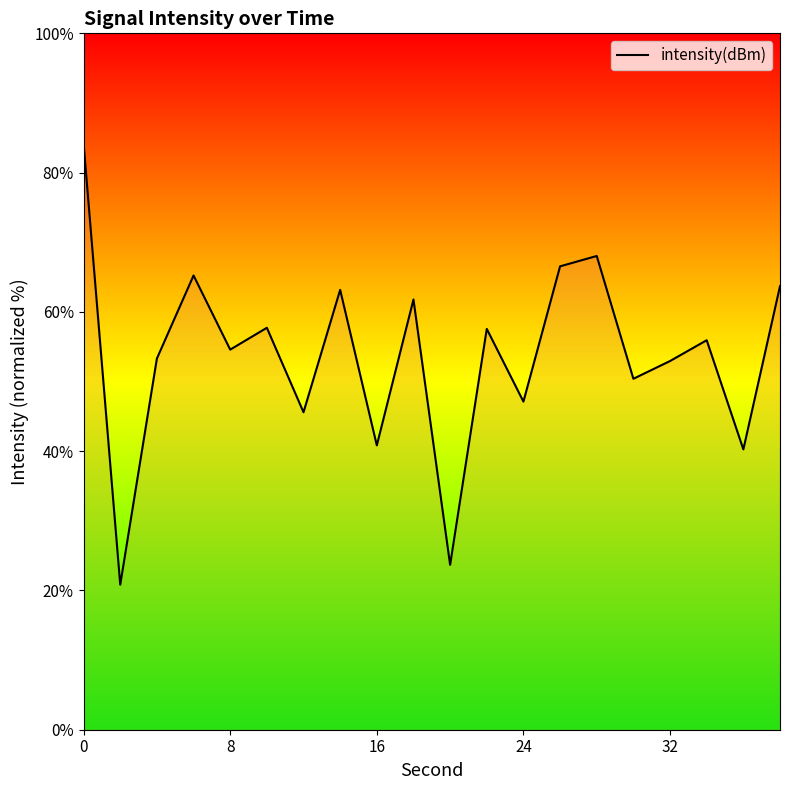

How many values exceed 55?

10